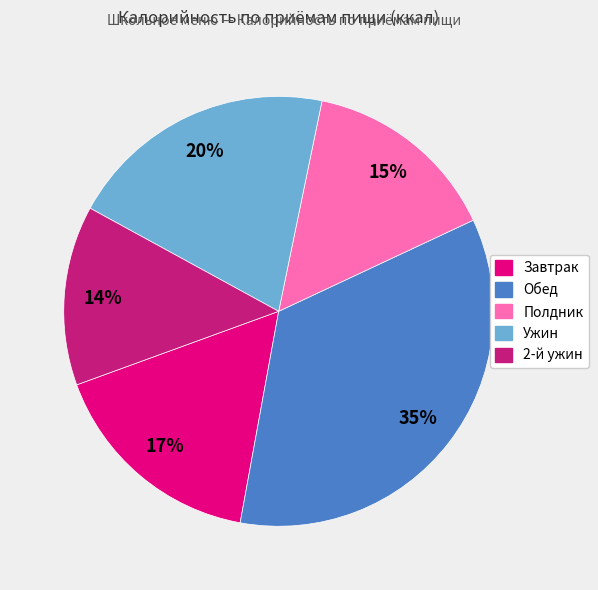

Is there any slice that represents more than half of the pie?

No